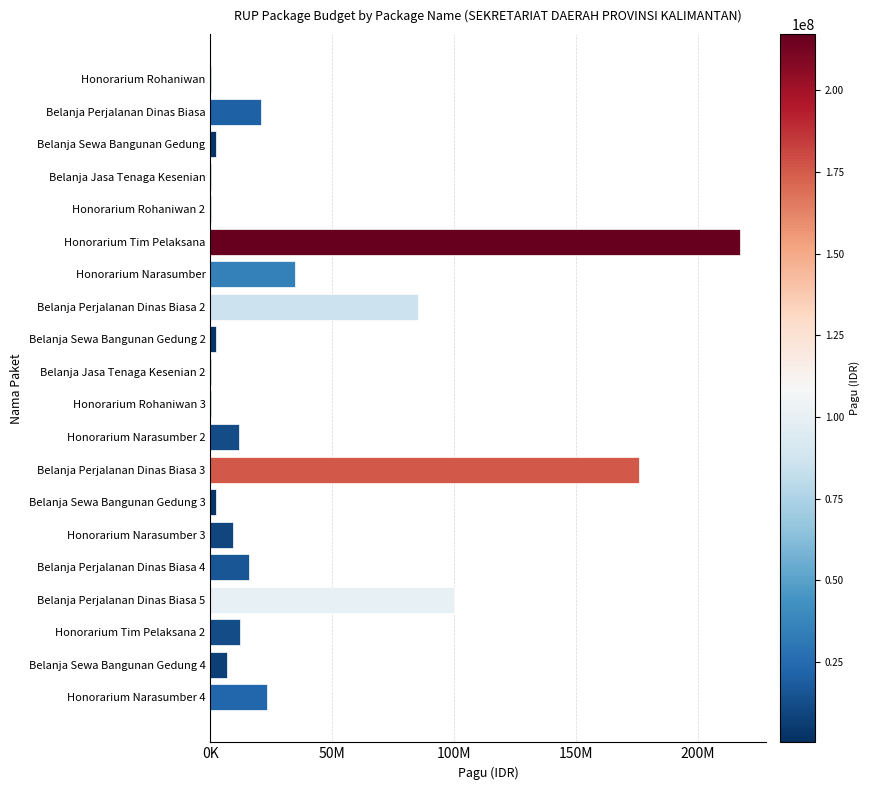

What is the difference between the maximum and minimum values?

216800000